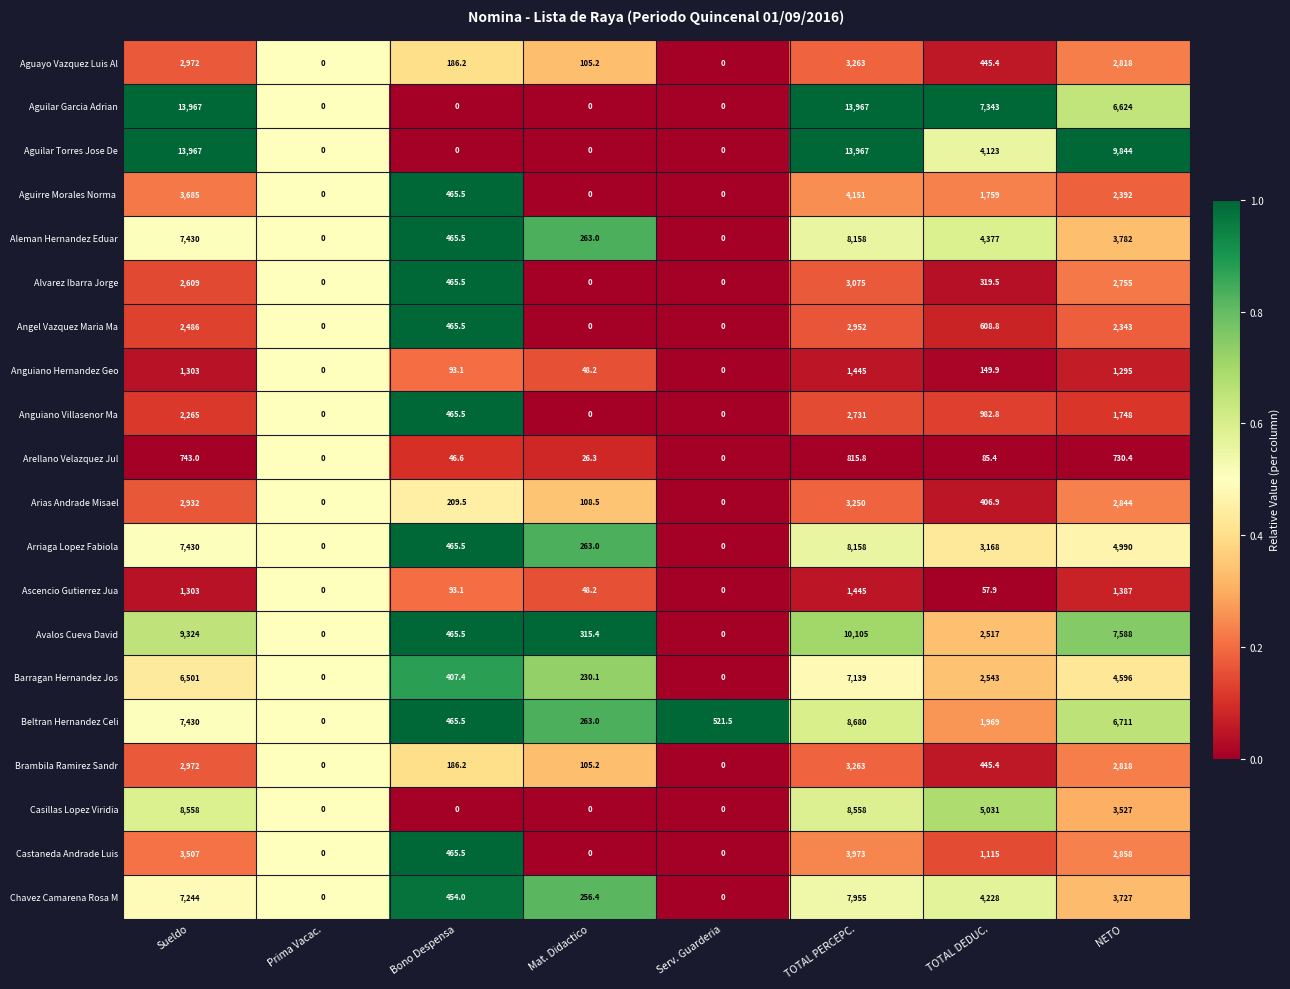

What is the total value across all series at NETO?

75377.4